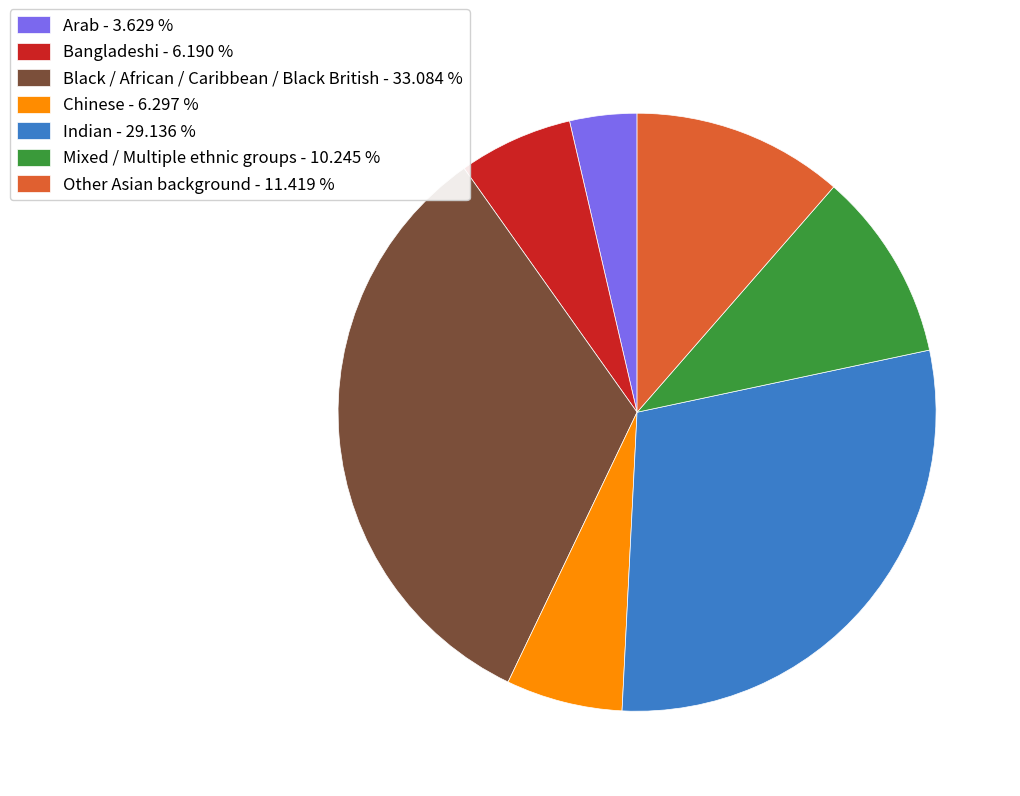

How many segments does this pie chart have?

7